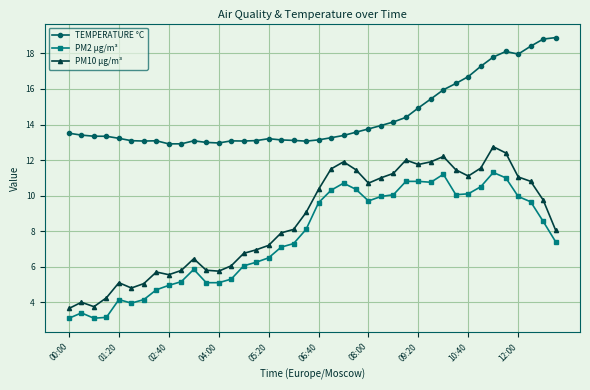

What is the maximum value shown in the chart?

18.9